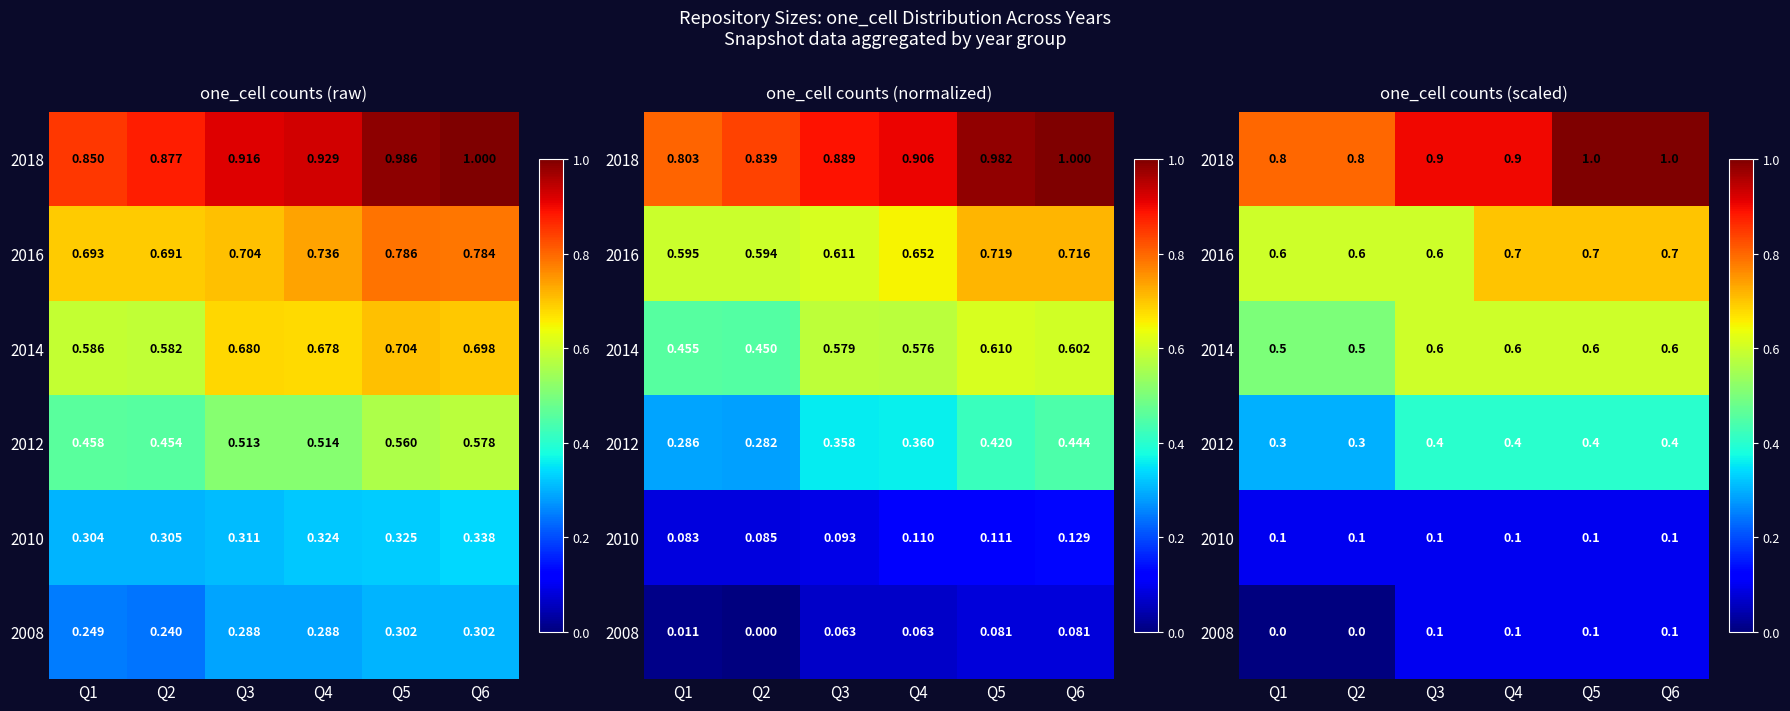

What is the difference between the 2014 values at Q5 and Q1?

0.1